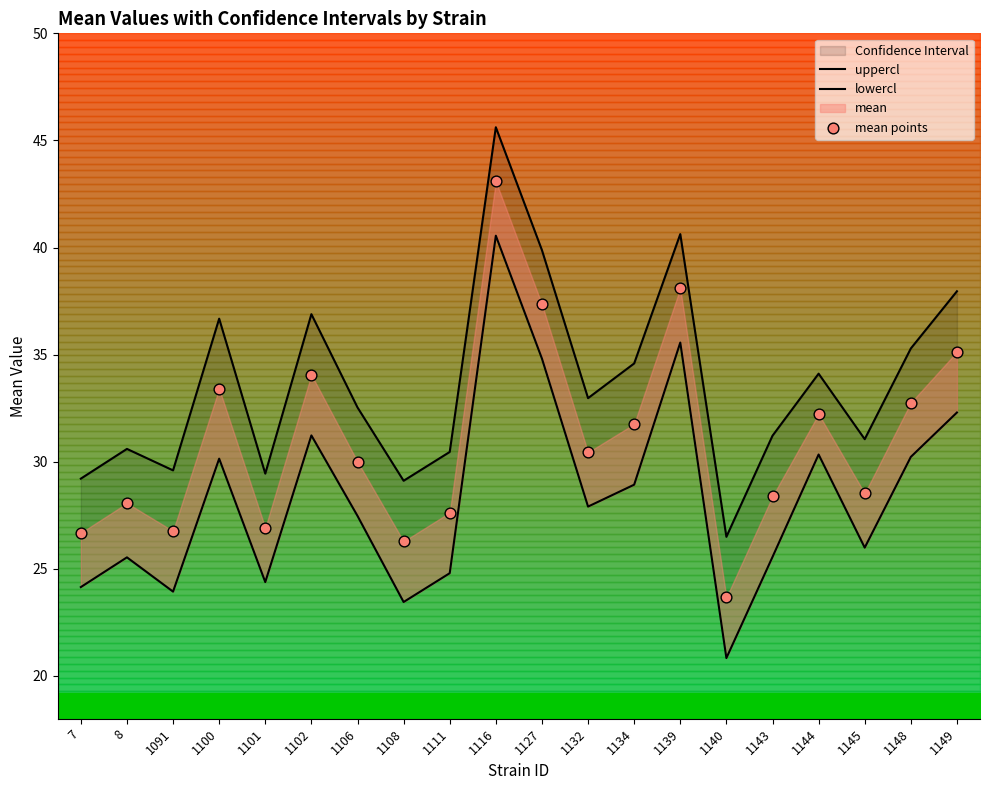

At how many categories does at least one series exceed 28?

19